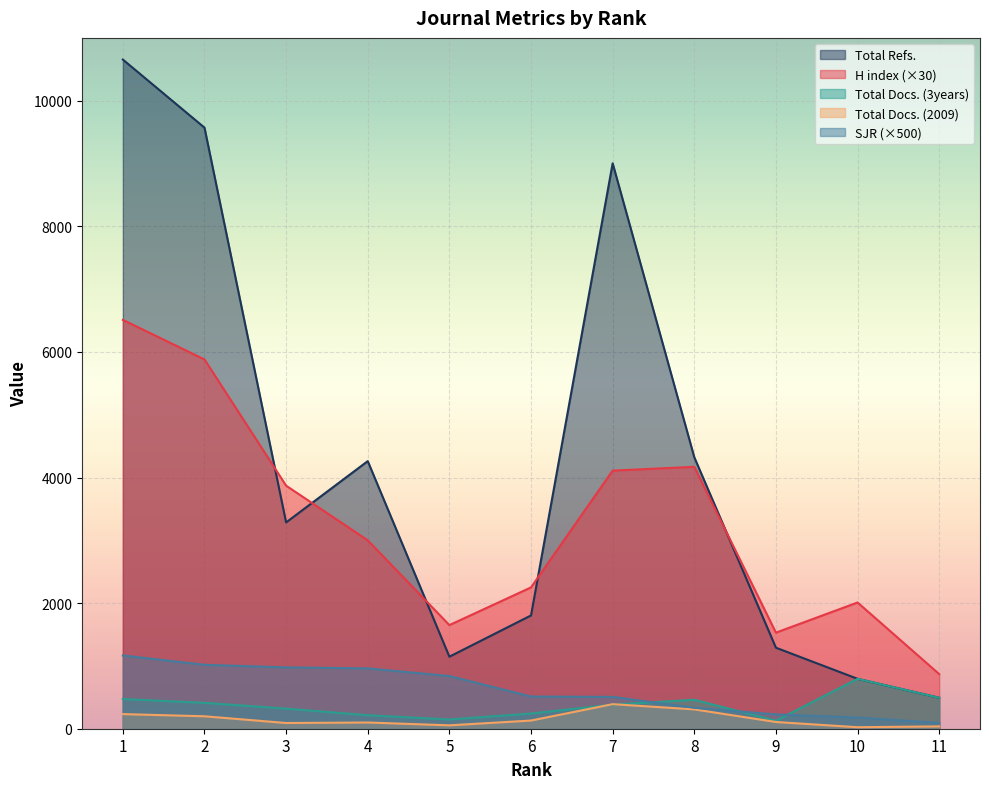

The SJR series shows 109.9 at 8. True or false?

False